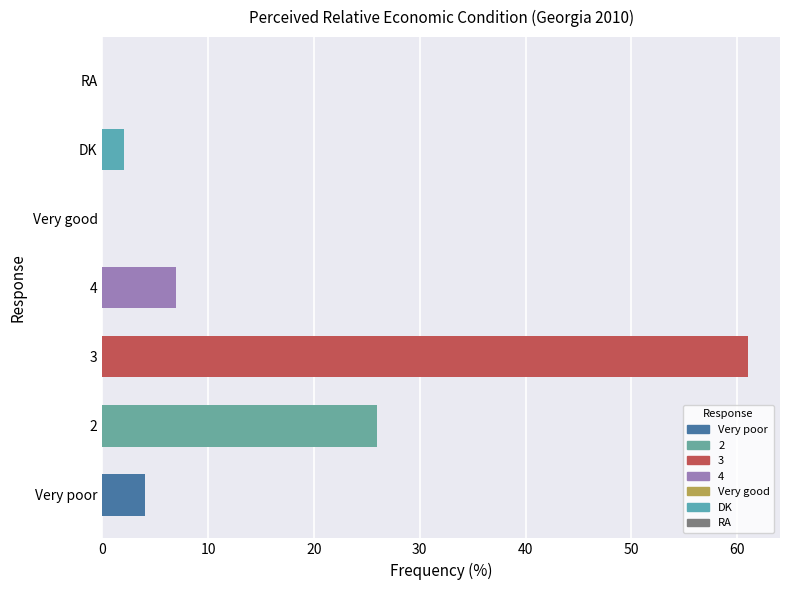

The chart shows a value of 2 at DK. True or false?

True